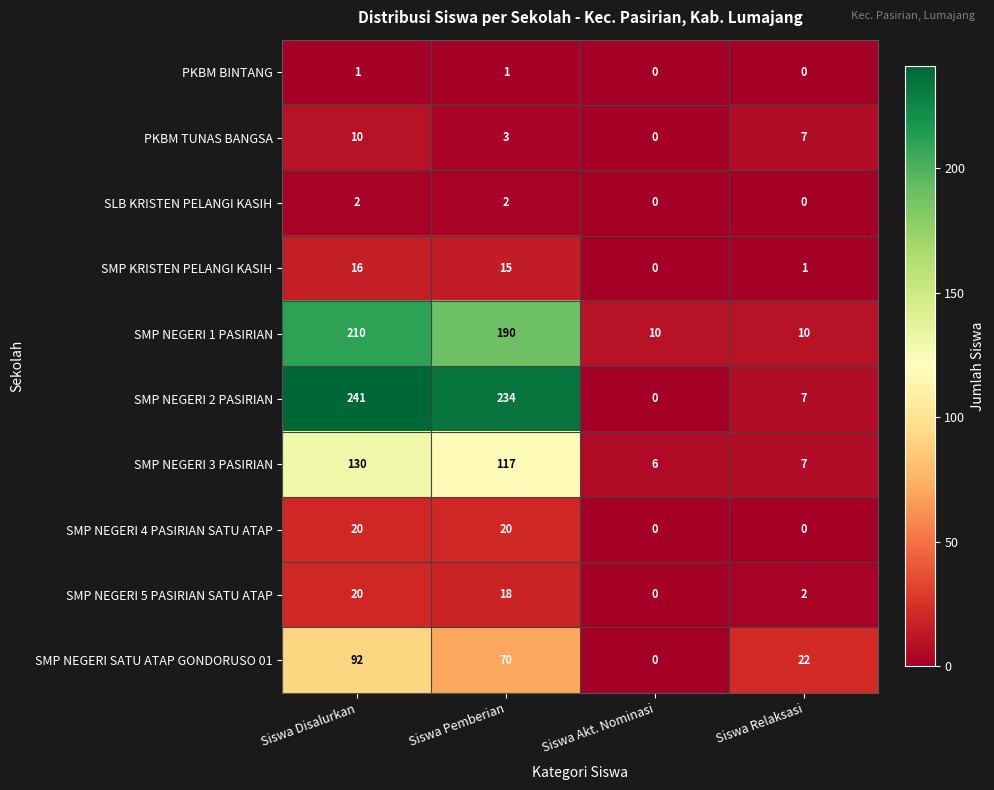

What is the sum of all SMP KRISTEN PELANGI KASIH values?

32